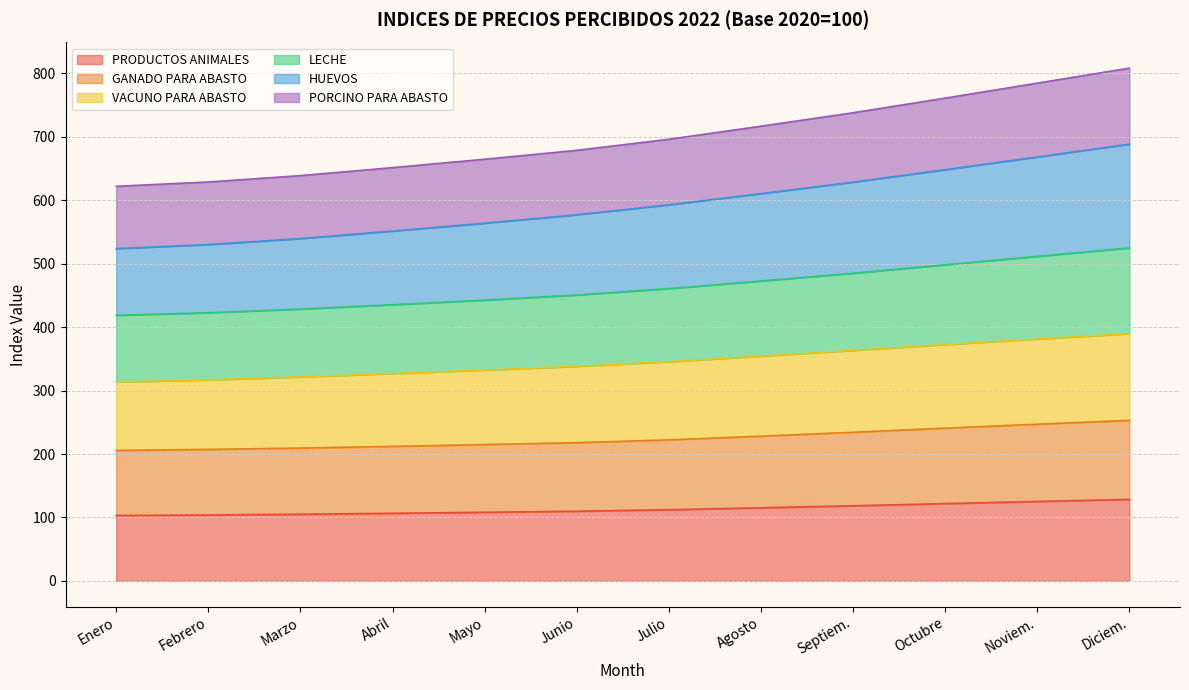

What is the greatest value displayed?

808.4